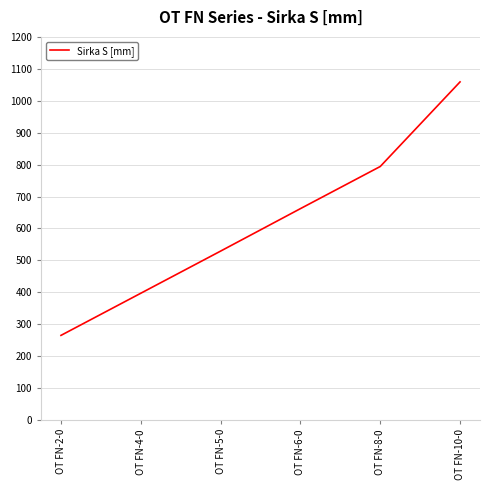

Which label corresponds to the smallest value in the chart?

OT FN-2-0